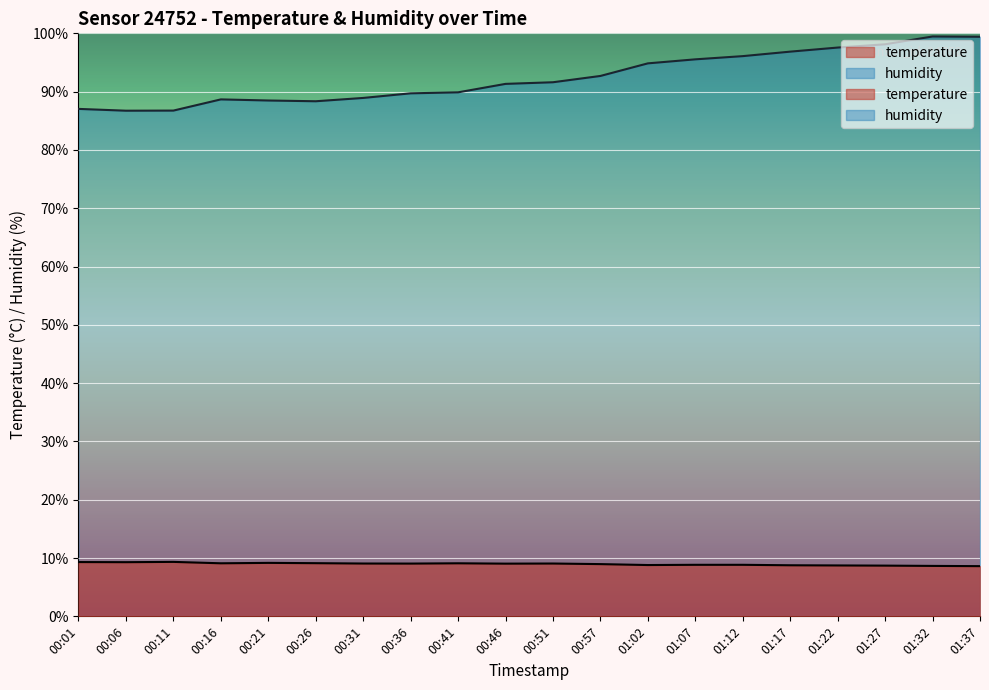

At which label is temperature closest to 8?

01:37